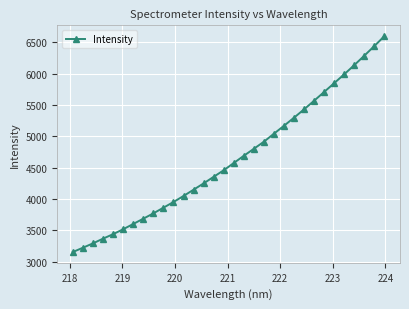

Reading left to right, transcribe all the data shown in this chart.

3156.5	3224.7	3294.5	3369.4	3440.8	3519.4	3603.2	3687.3	3772.5	3862.5	3953.1	4049.3	4149.5	4250.2	4354.9	4459.4	4575.0	4690.2	4802.0	4914.5	5042.7	5168.7	5298.1	5430.8	5568.0	5708.1	5848.3	5989.7	6135.6	6286.4	6440.1	6597.4